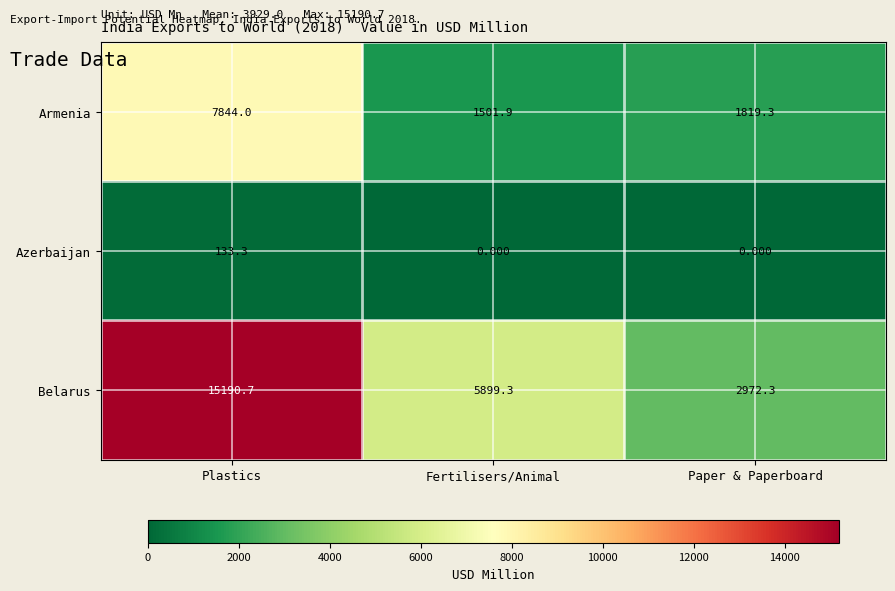

Which category has the highest value in the Azerbaijan series?

Plastics